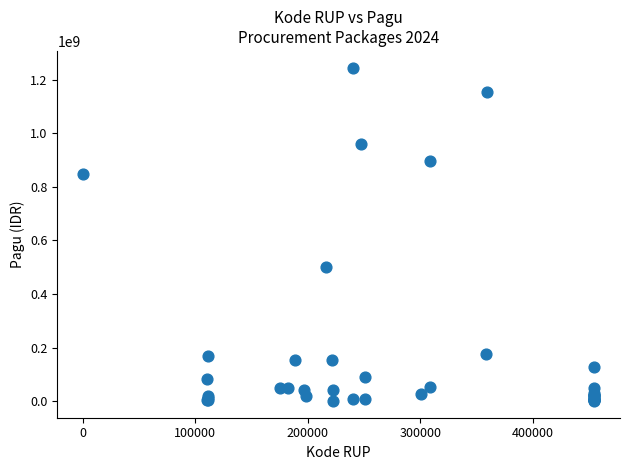

What Y value in the scatter plot is closest to 622840000?

499932000